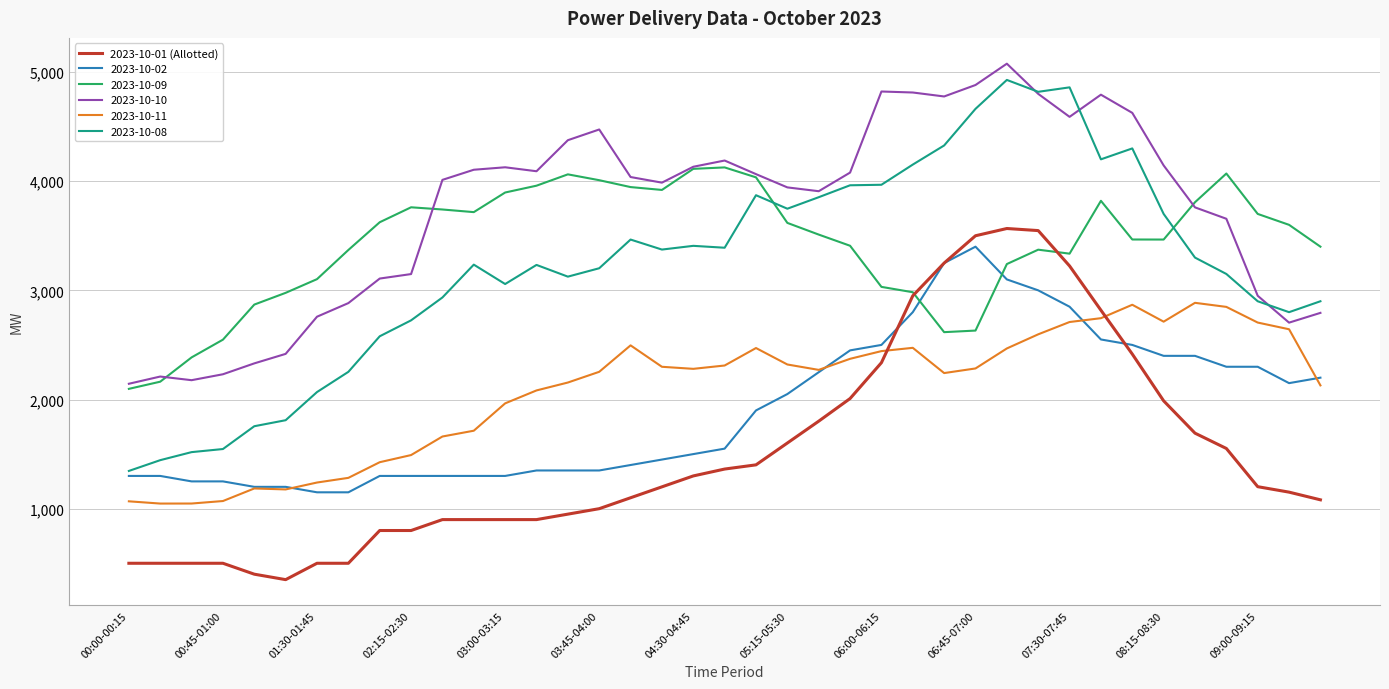

What is the lowest value of the 2023-10-10 series?

2144.2